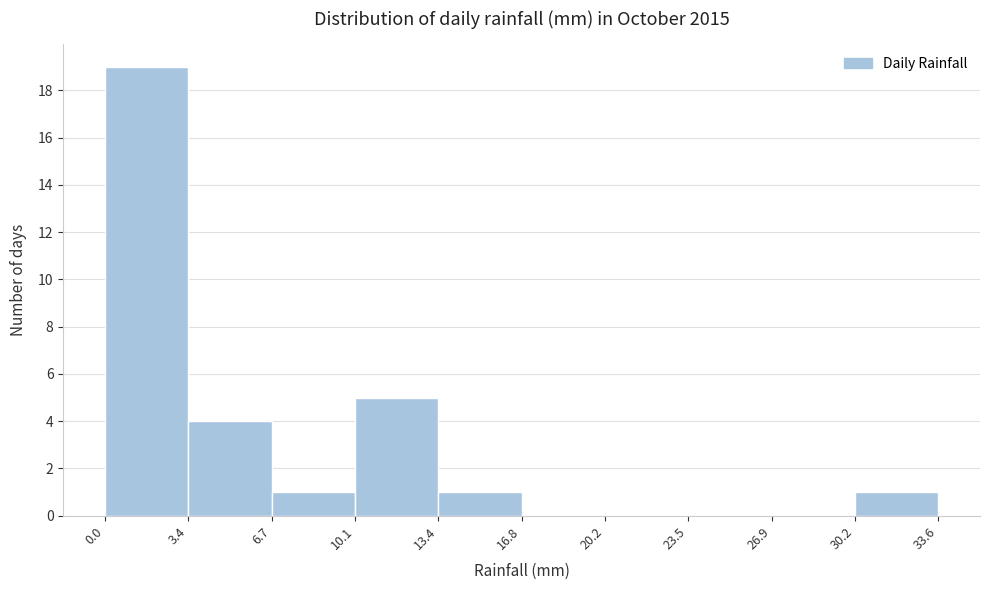

How tall is the bar that spans 30.2 to 33.6 on the x-axis? The values are not printed on the chart, so give them approximately, as read against the axis.

1